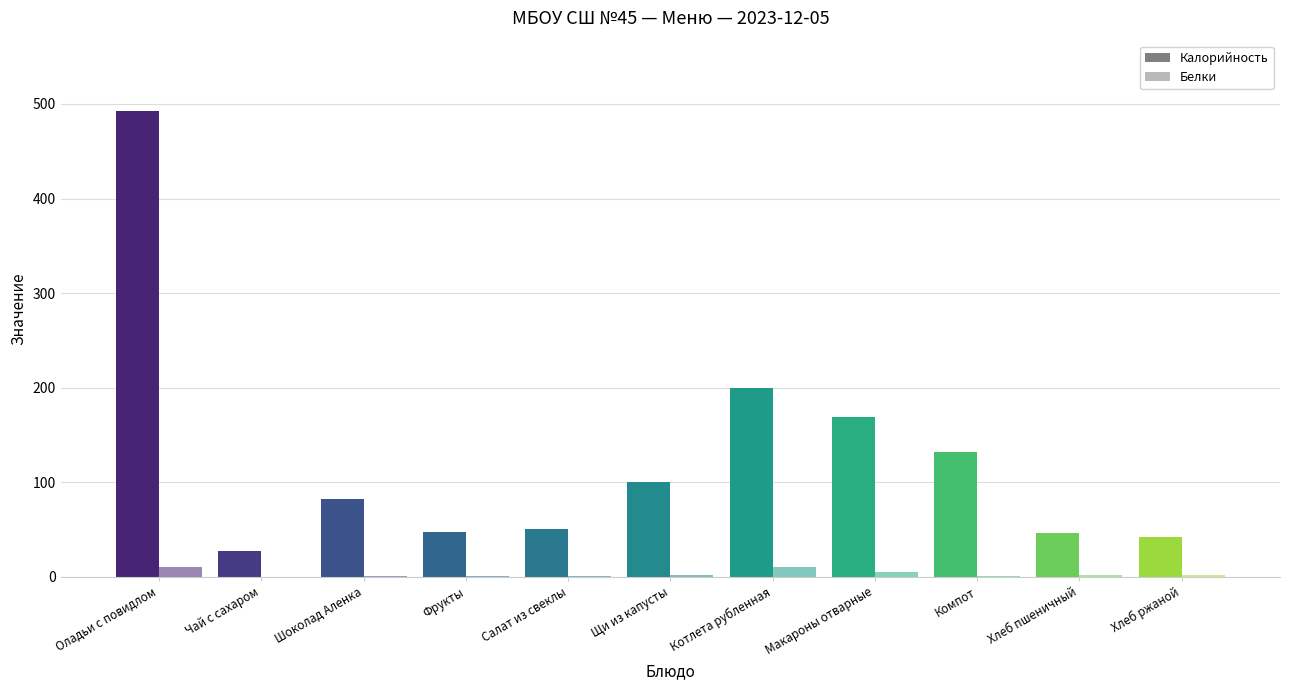

How many distinct data groups are displayed?

2